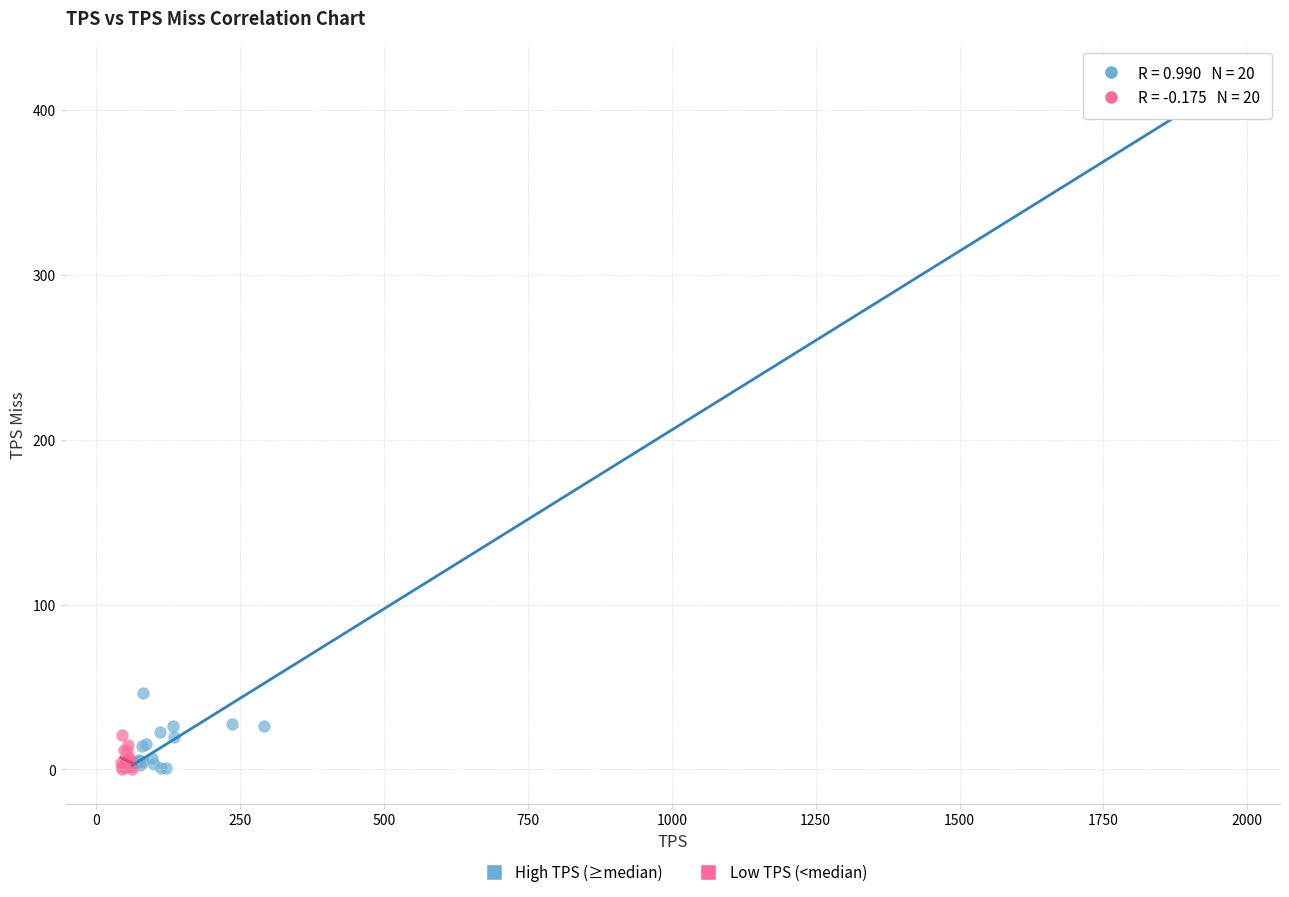

Which series contains the highest Y value?

High TPS (≥median)